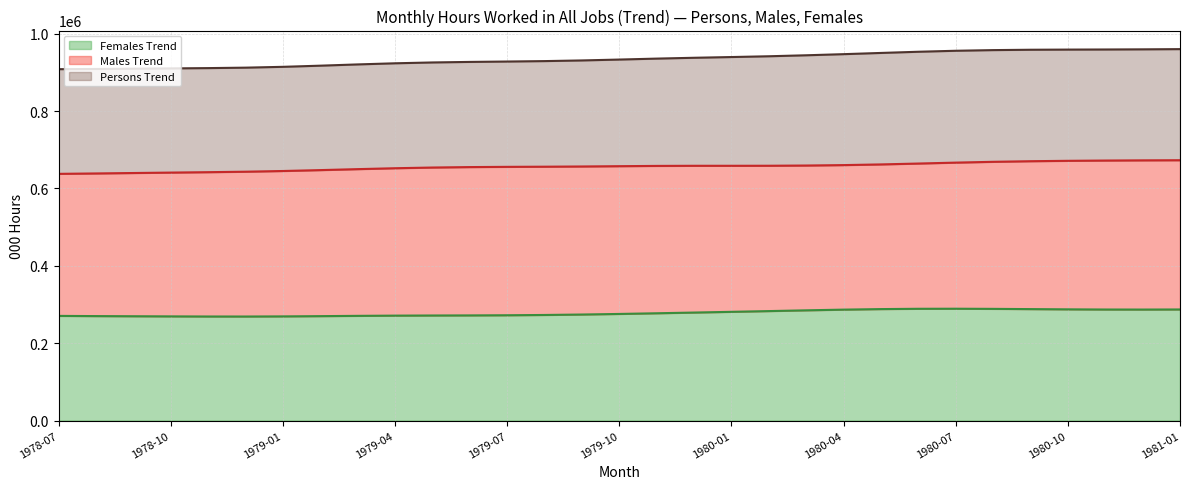

What is the smallest value displayed?

268947.8